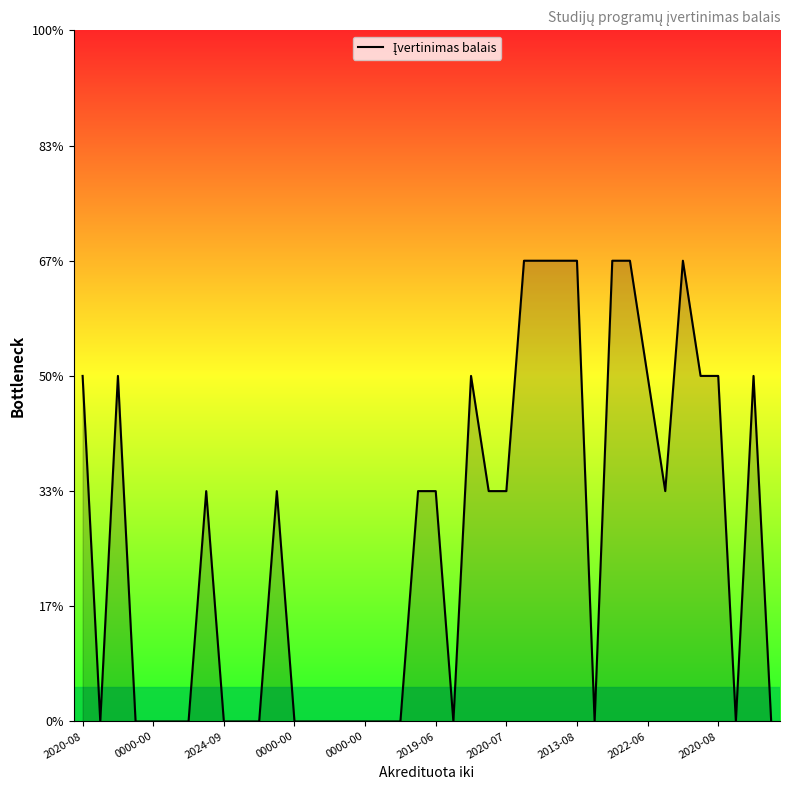

Does the chart display data point markers on the line(s)?

No